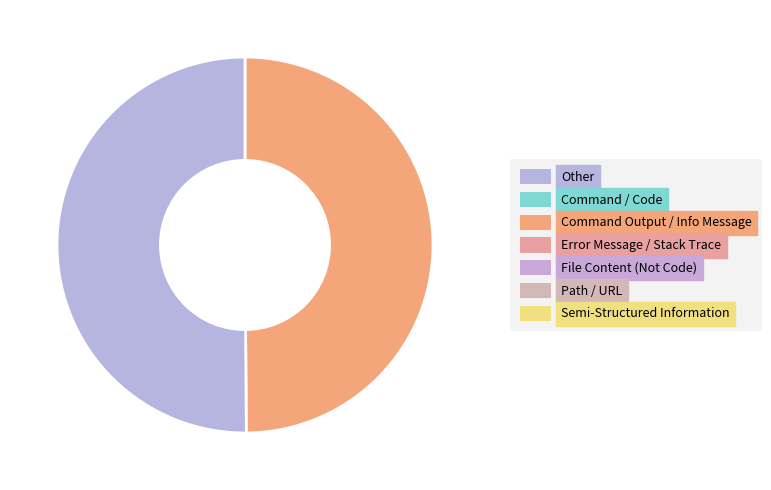

To the nearest percent, what is the average slice percentage?

50%